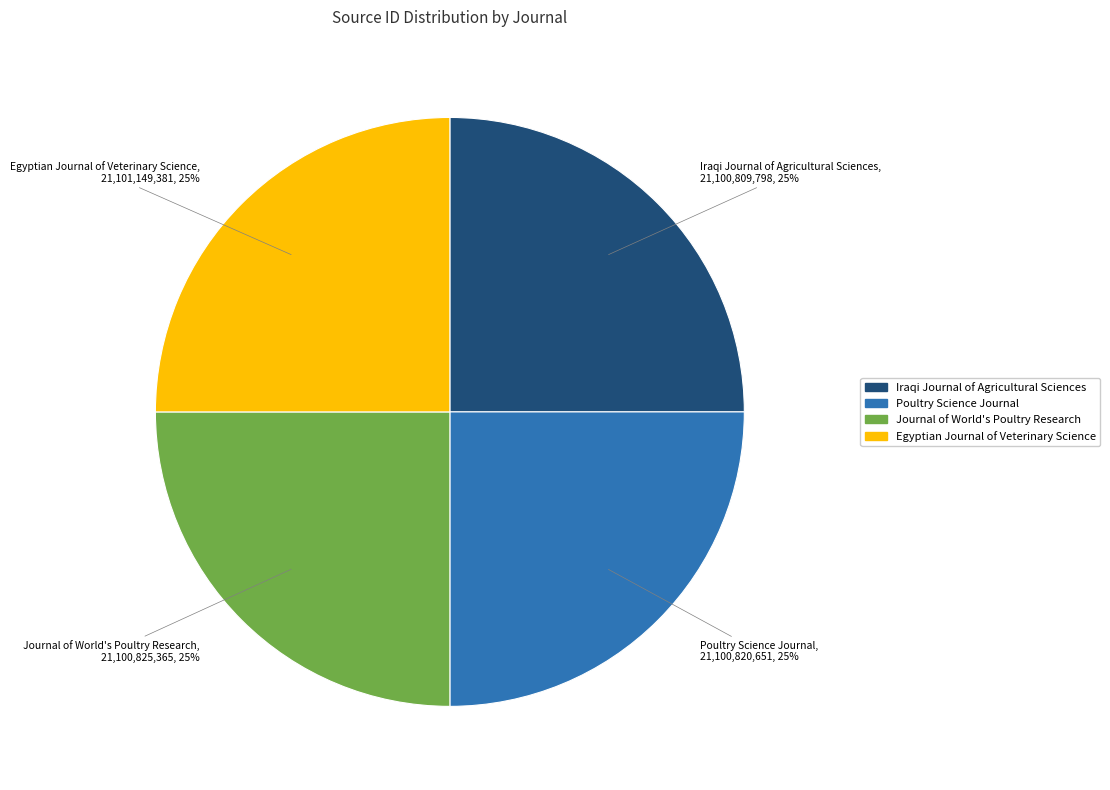

Does Poultry Science Journal represent more than half of the total?

No